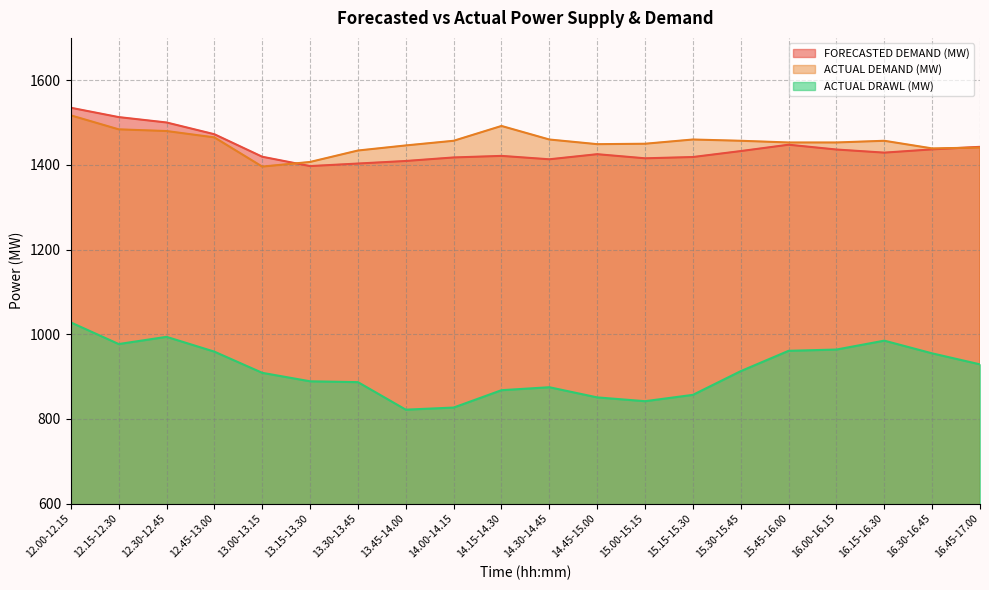

What is the total value across all series at 16.00-16.15?

3853.3